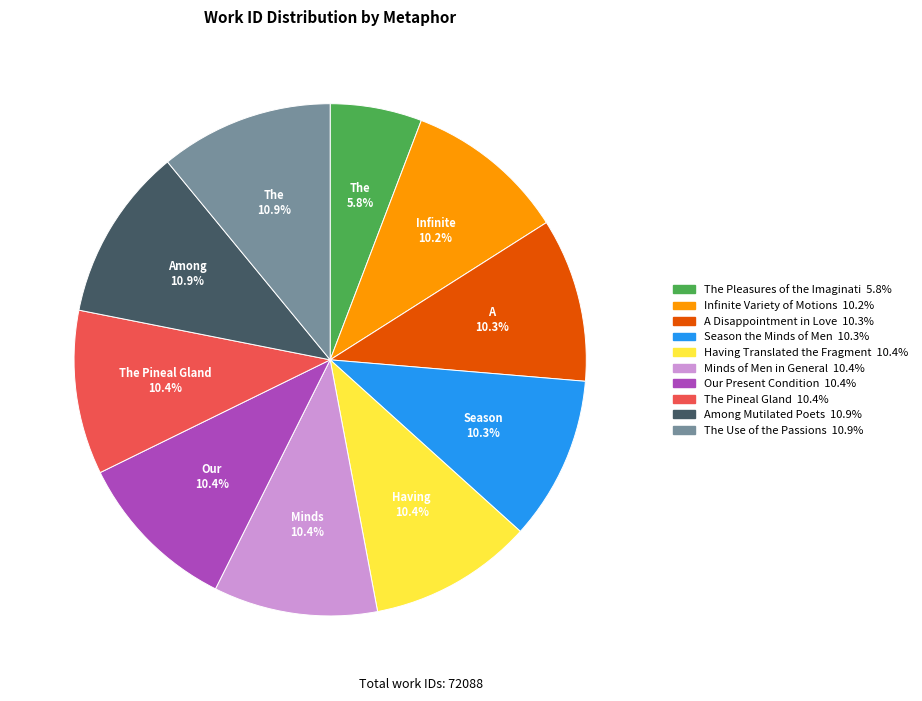

Is there a majority slice in this chart?

No